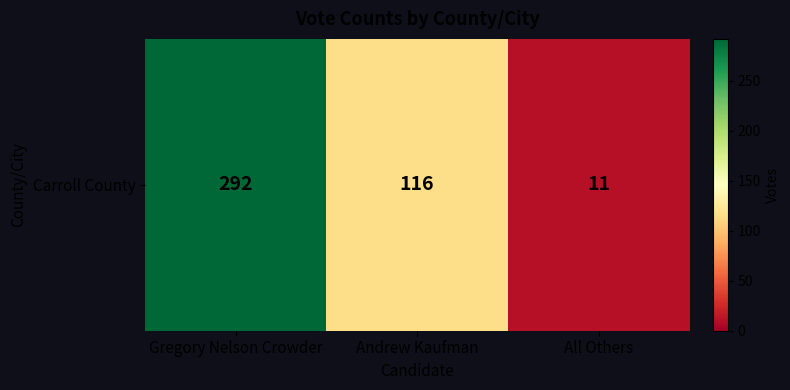

Count the values in the range 11 to 292.

3